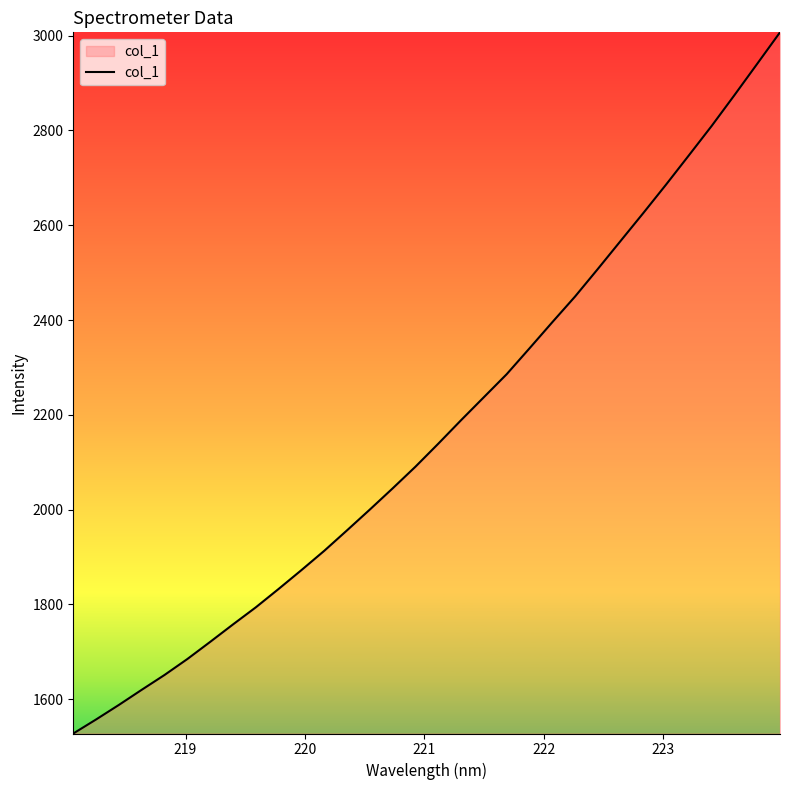

What is the difference between the maximum and minimum values?

1479.3